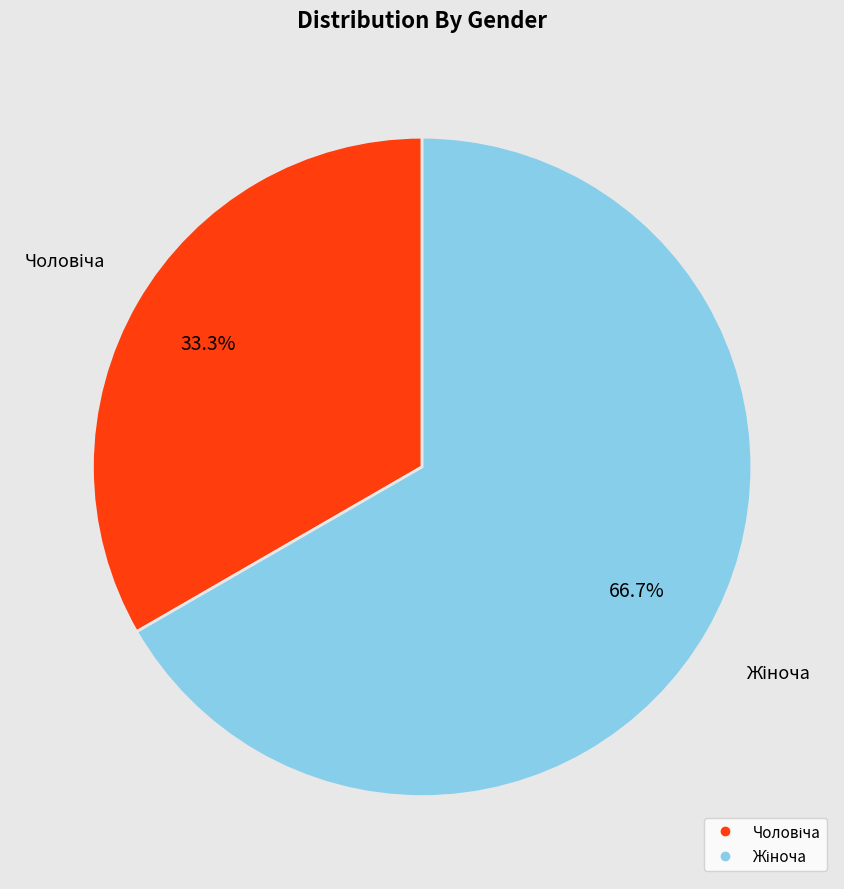

Is there any slice that represents more than half of the pie?

Yes